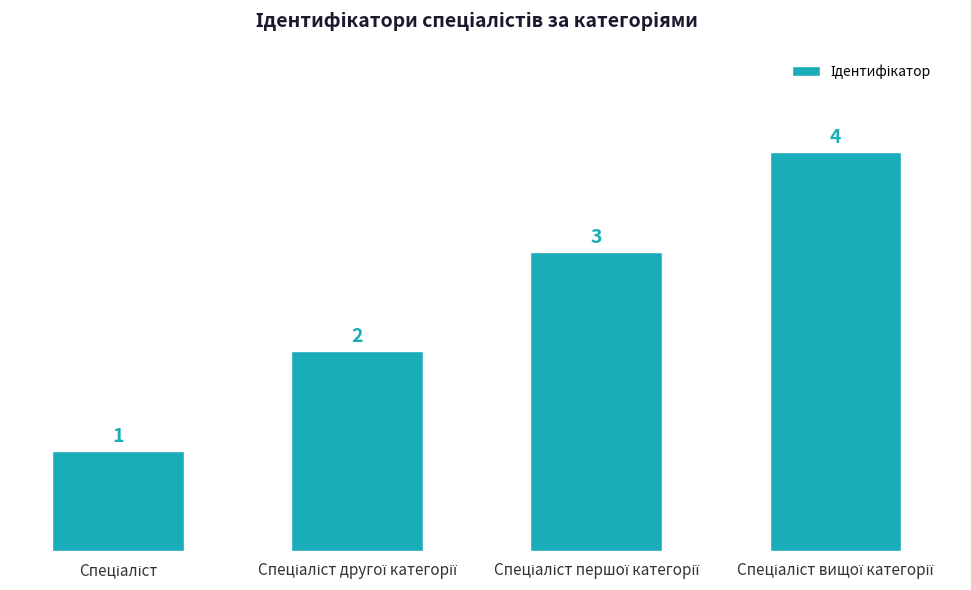

How many values are between 2 and 4?

3